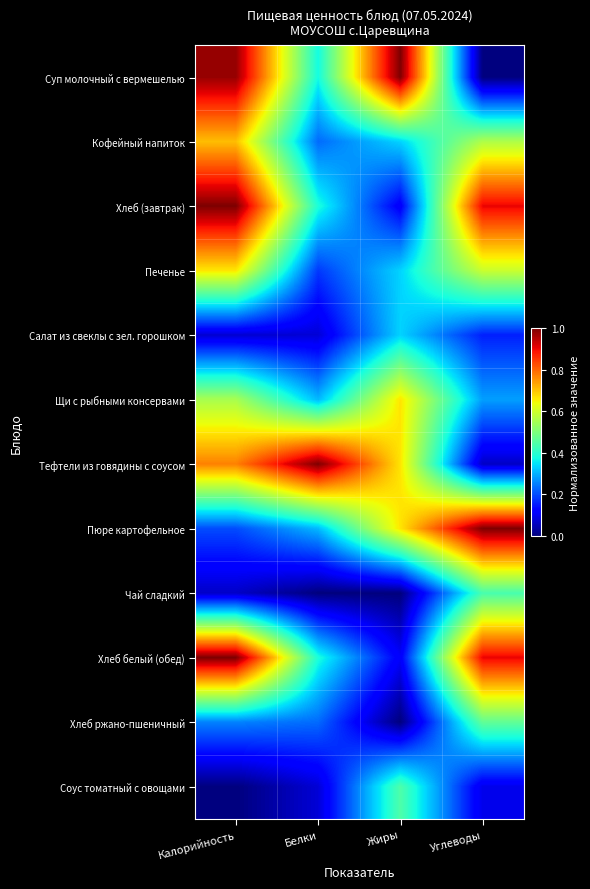

Reading right to left, extract all data points from this chart.

Суп молочный с вермешелью: Углеводы=0.0	Жиры=1.0	Белки=0.4	Калорийность=1.0
Кофейный напиток: Углеводы=0.6	Жиры=0.3	Белки=0.2	Калорийность=0.7
Хлеб (завтрак): Углеводы=0.9	Жиры=0.1	Белки=0.4	Калорийность=1.0
Печенье: Углеводы=0.6	Жиры=0.3	Белки=0.2	Калорийность=0.7
Салат из свеклы с зел. горошком: Углеводы=0.2	Жиры=0.3	Белки=0.1	Калорийность=0.1
Щи с рыбными консервами: Углеводы=0.3	Жиры=0.7	Белки=0.3	Калорийность=0.6
Тефтели из говядины с соусом: Углеводы=0.1	Жиры=0.7	Белки=1.0	Калорийность=0.8
Пюре картофельное: Углеводы=1.0	Жиры=0.7	Белки=0.3	Калорийность=0.2
Чай сладкий: Углеводы=0.4	Жиры=0.0	Белки=0.0	Калорийность=0.1
Хлеб белый (обед): Углеводы=0.9	Жиры=0.1	Белки=0.4	Калорийность=1.0
Хлеб ржано-пшеничный: Углеводы=0.5	Жиры=0.0	Белки=0.2	Калорийность=0.3
Соус томатный с овощами: Углеводы=0.1	Жиры=0.4	Белки=0.1	Калорийность=0.0